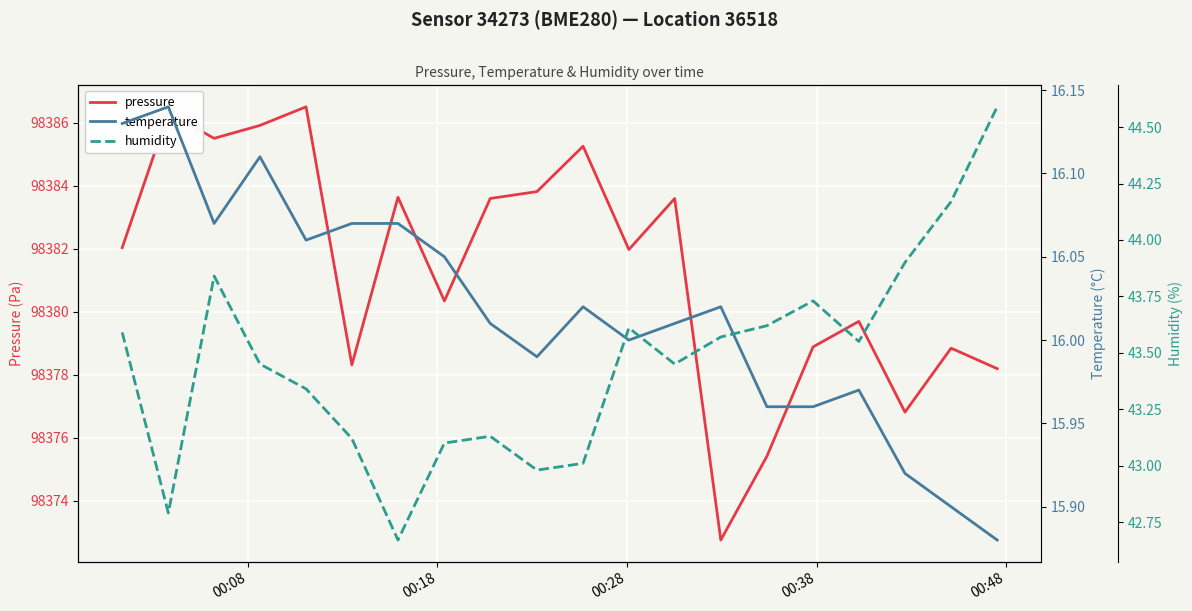

How many values in the humidity series are below 43?

3